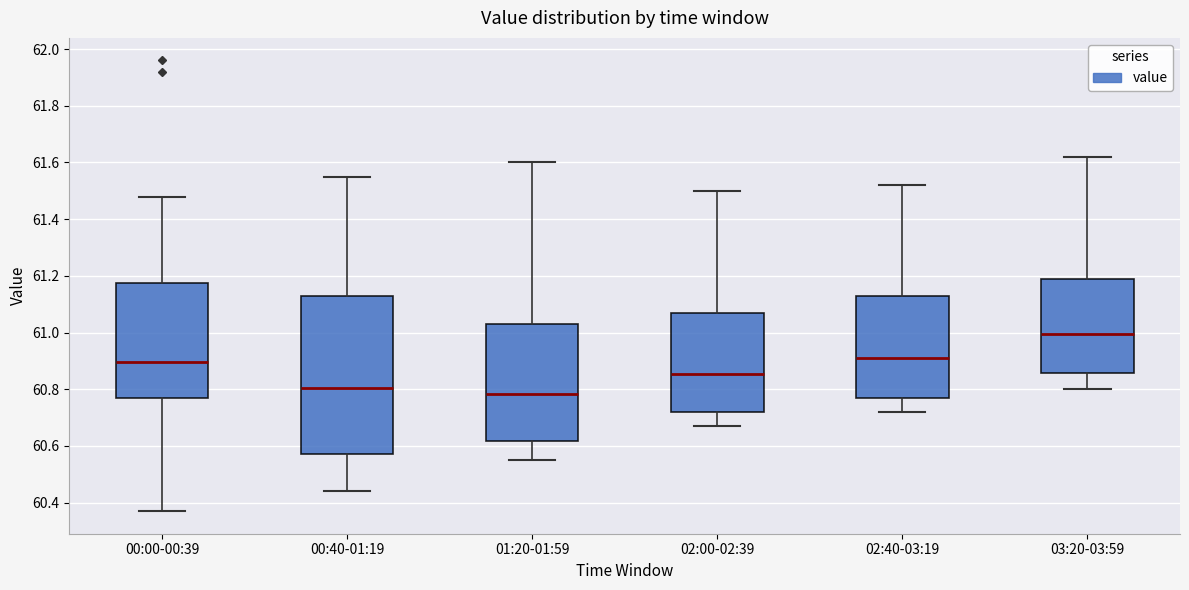

Which box's median line is the highest?

03:20-03:59